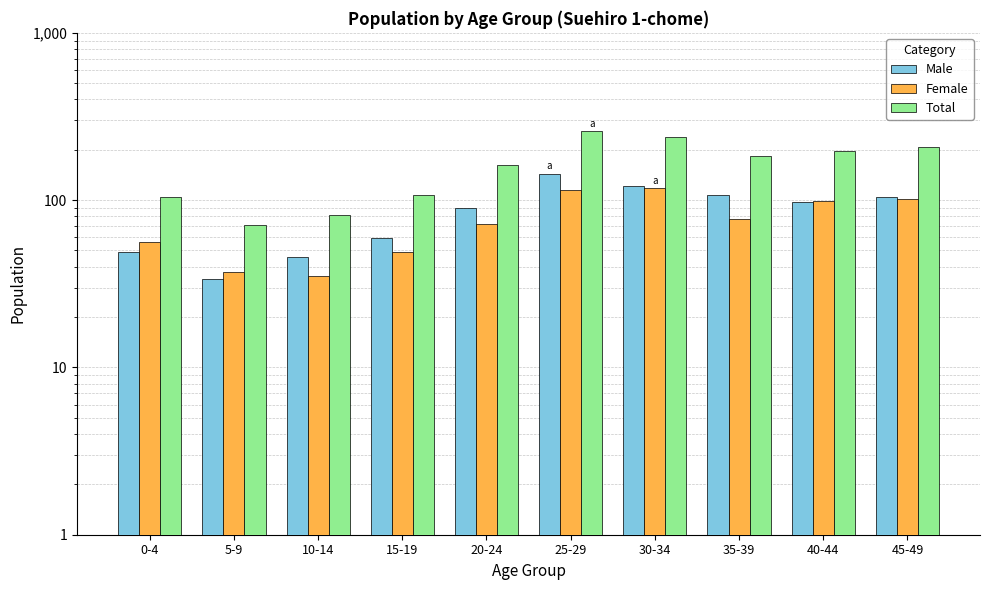

What value does the Male series have at 25-29, to the nearest 50?

150